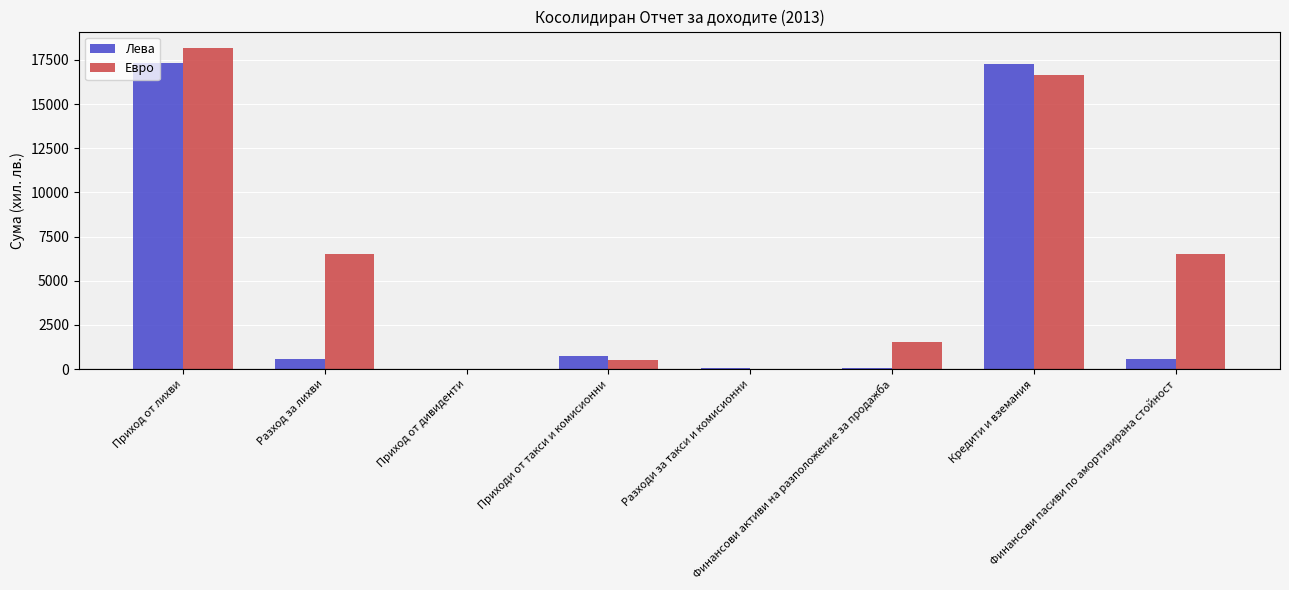

Between Приход от дивиденти and Финансови активи на разположение за продажба, which series saw the biggest shift?

Евро